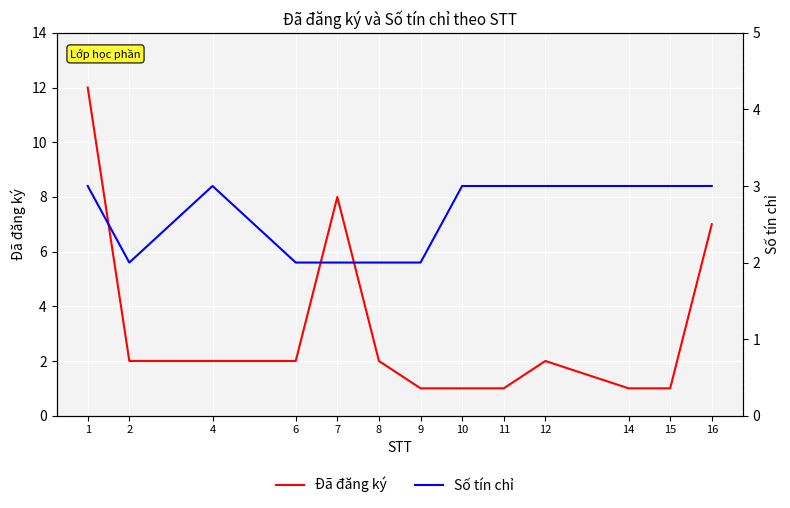

How many intersections are there between Số tín chỉ and Đã đăng ký?

1